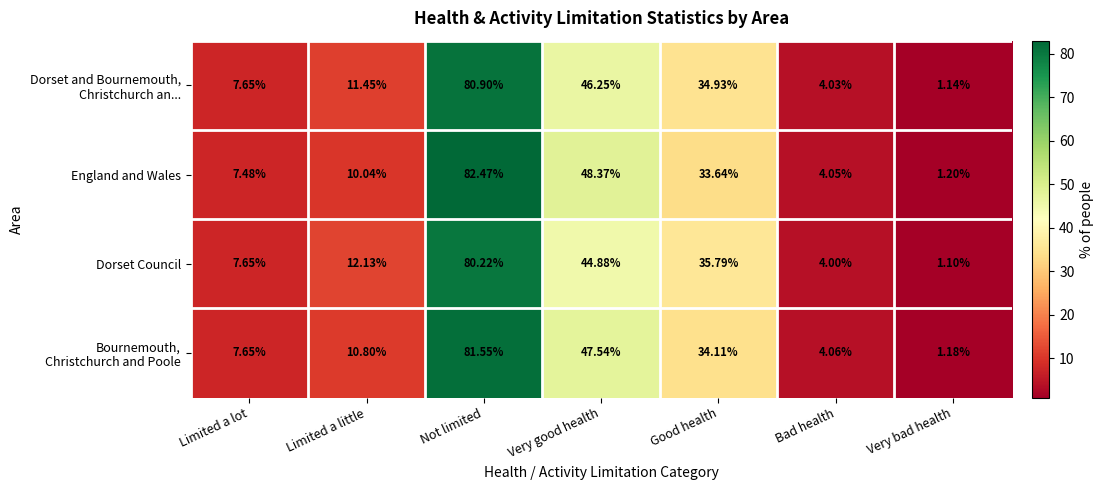

Which series has the largest total across all categories?

England and Wales